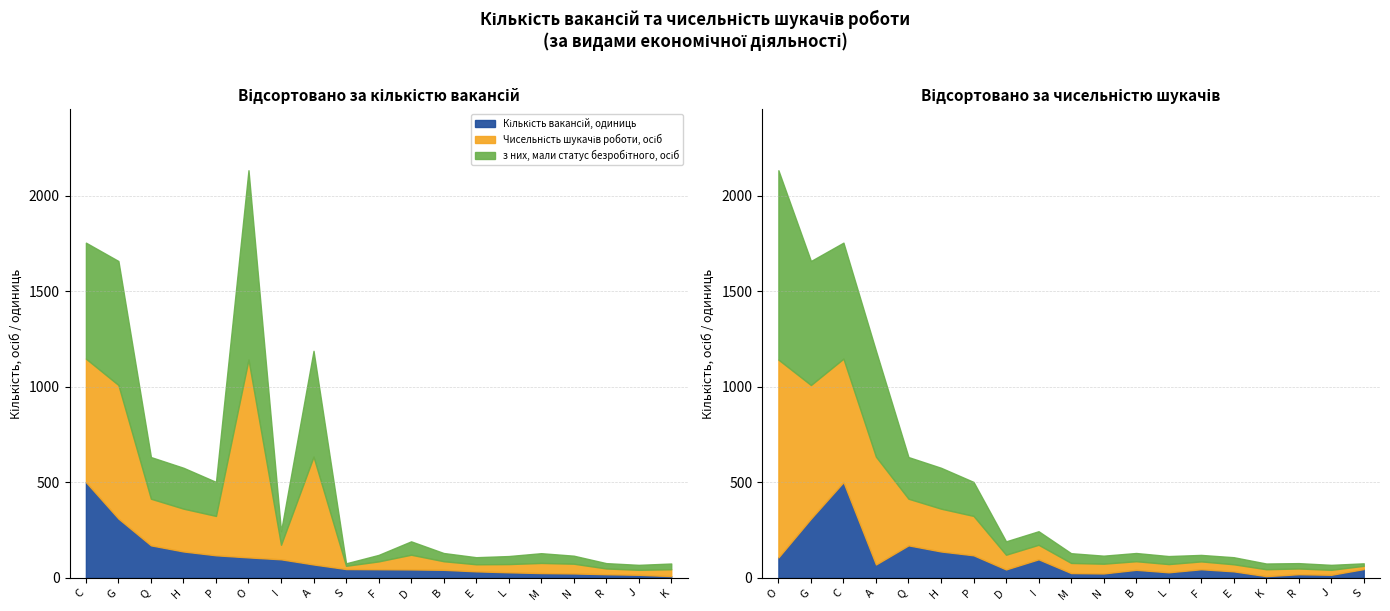

Which category has the lowest value across all series?

K